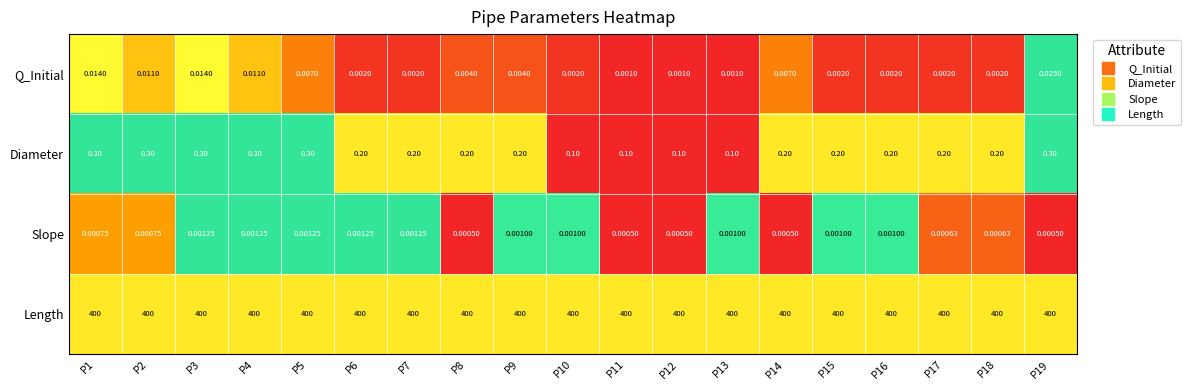

At P8, list the series in order from smallest to largest.

Slope, Q_Initial, Diameter, Length